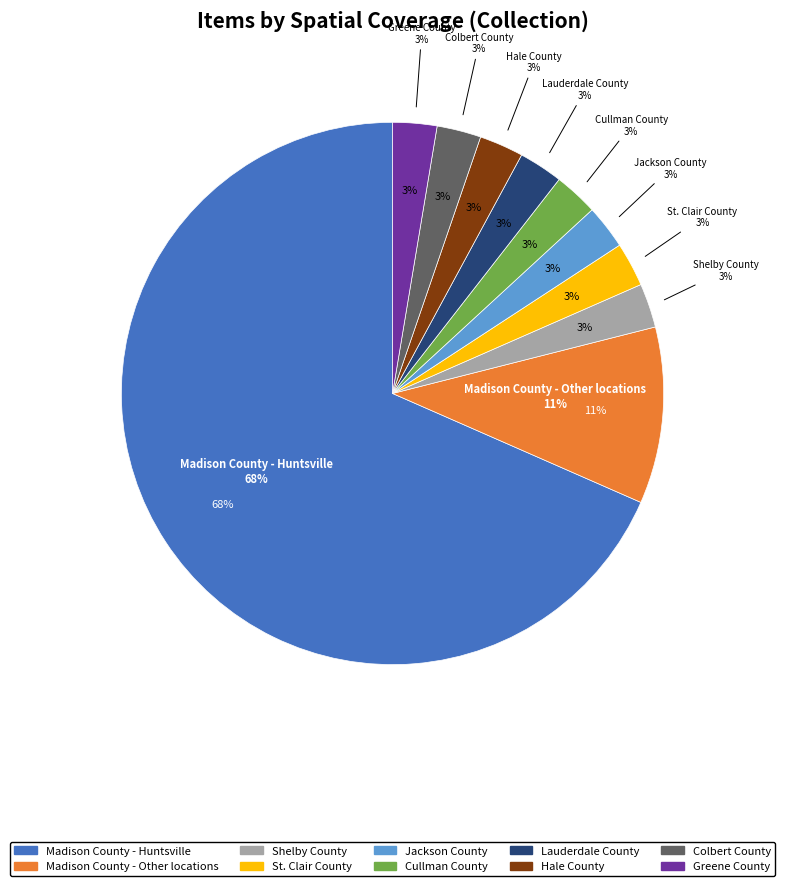

Combined, what portion of the pie is Lauderdale County and Jackson County?

5.3%